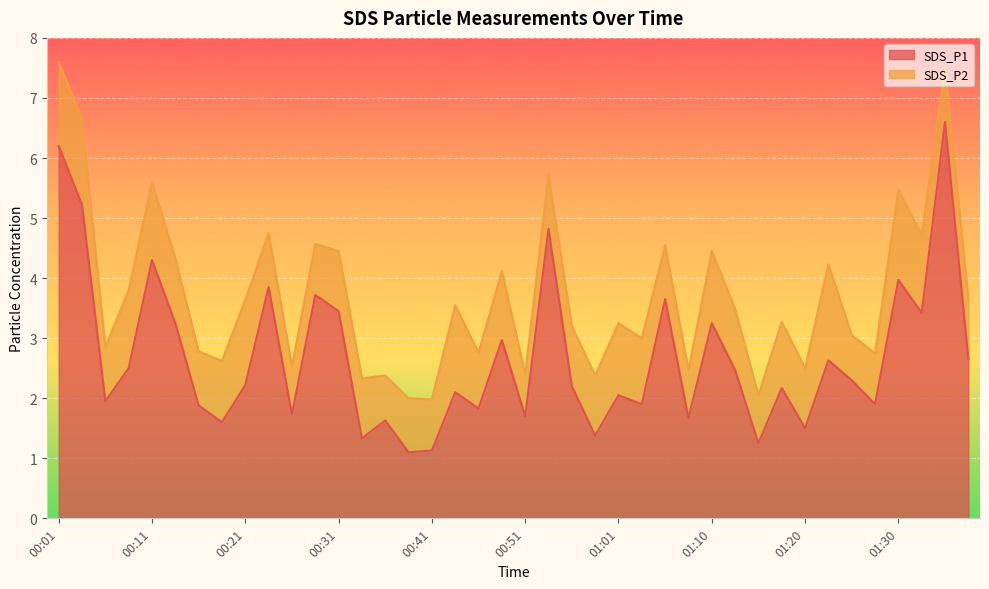

How many points are lower than both their immediate neighbors (excluding endpoints)?

14